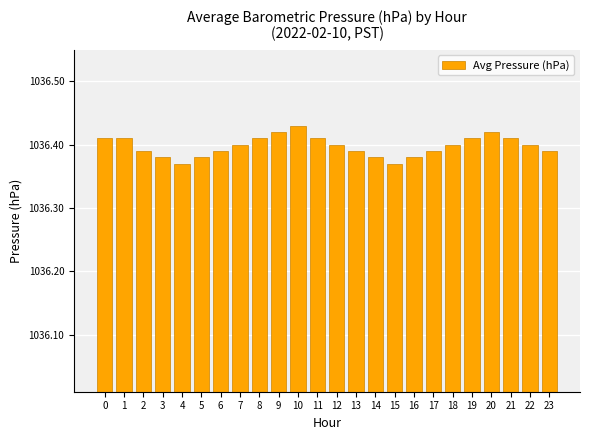

What is the sum of the values at 4 and 11?

2072.8